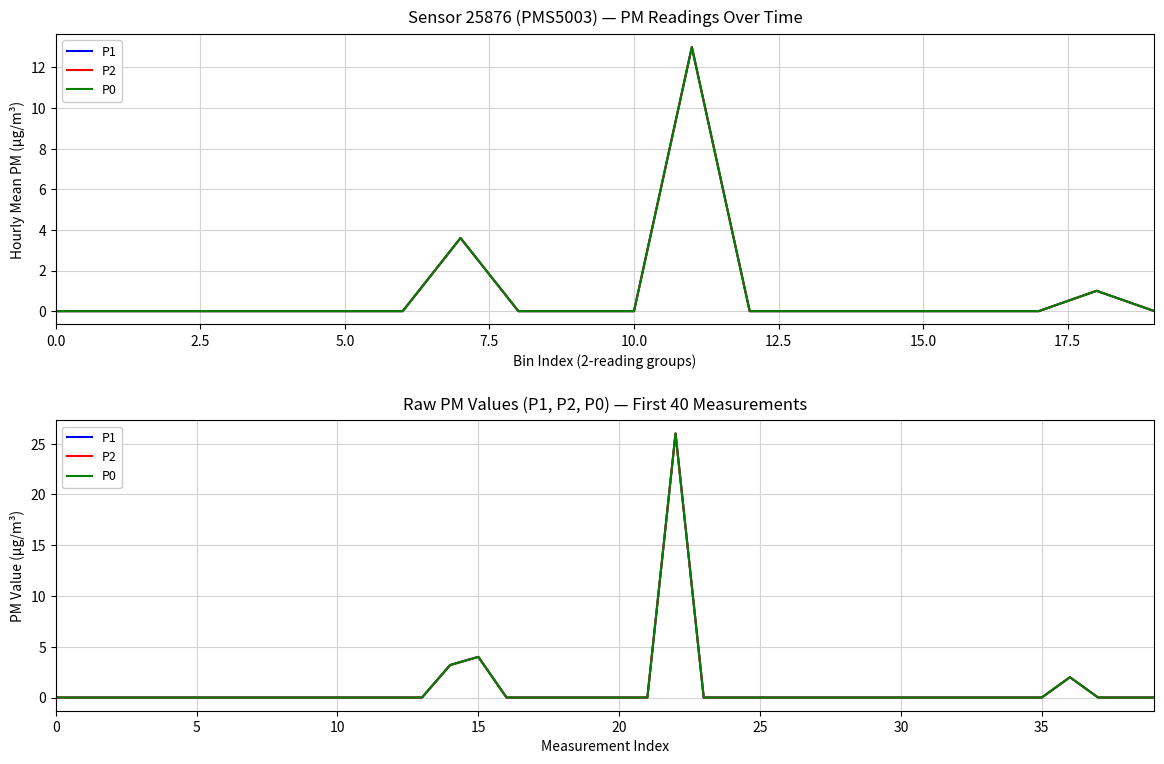

True or false: P2 has more than 1 points higher than both neighbors.

True